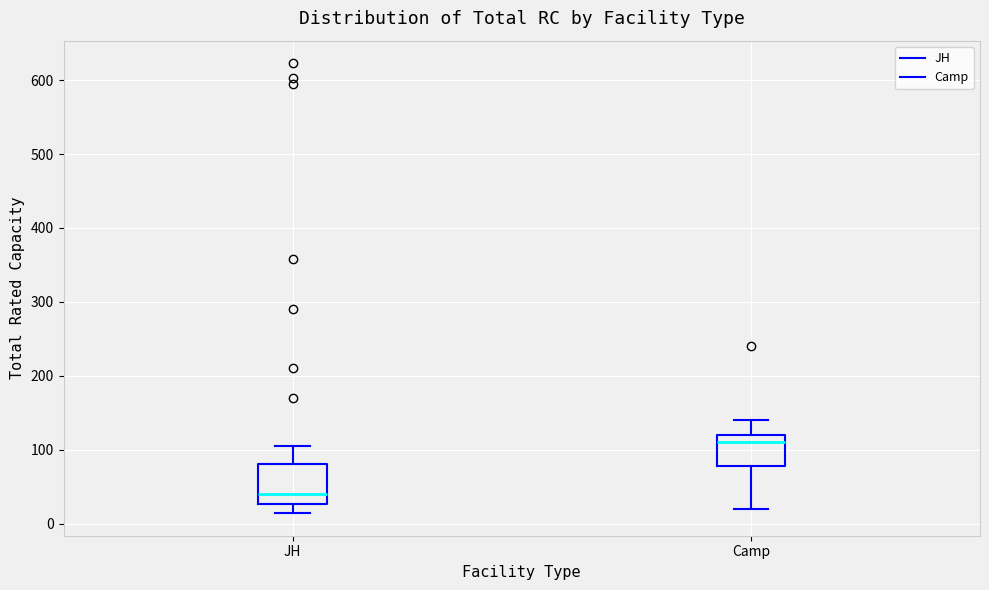

Where does the lower whisker of the box for JH end on the y-axis? The values are not printed on the chart, so give them approximately, as read against the axis.

10